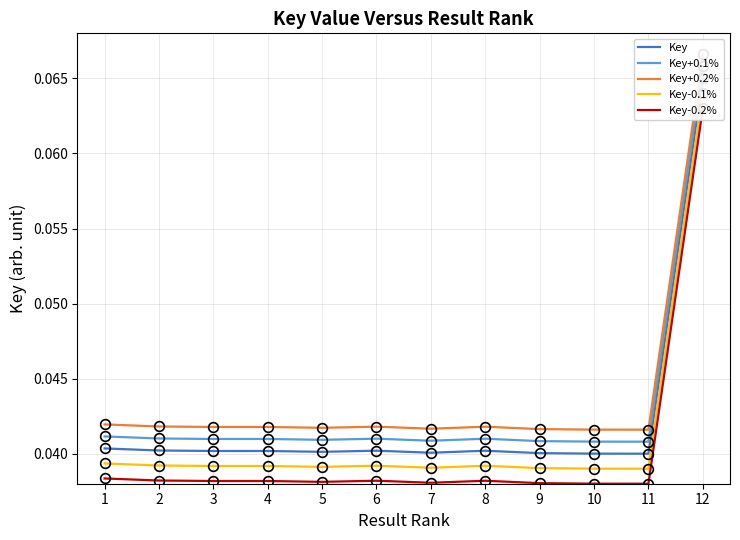

Which series has the widest spread of values?

Key+0.2%